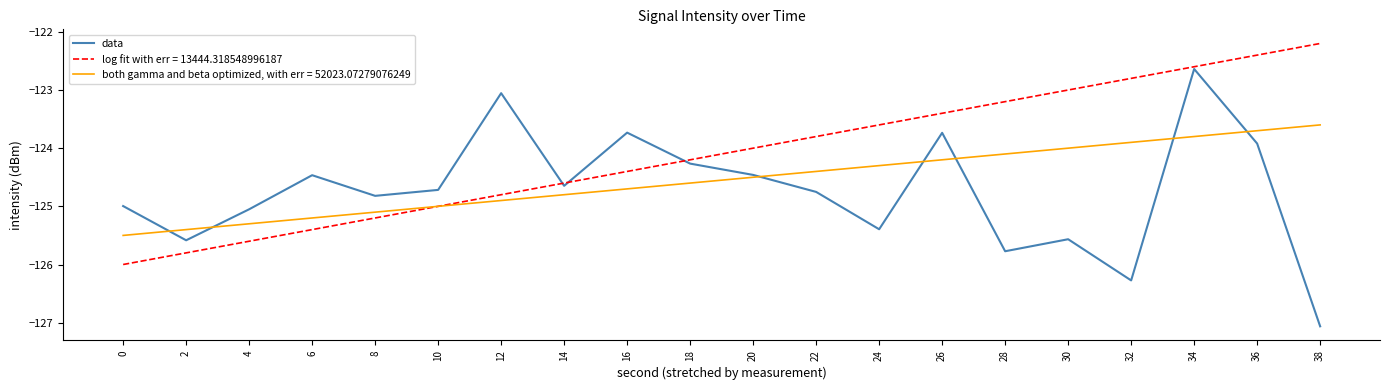

List the series in order of their peak value, lowest first.

both gamma and beta optimized, with err = 52023.07279076249, data, log fit with err = 13444.318548996187